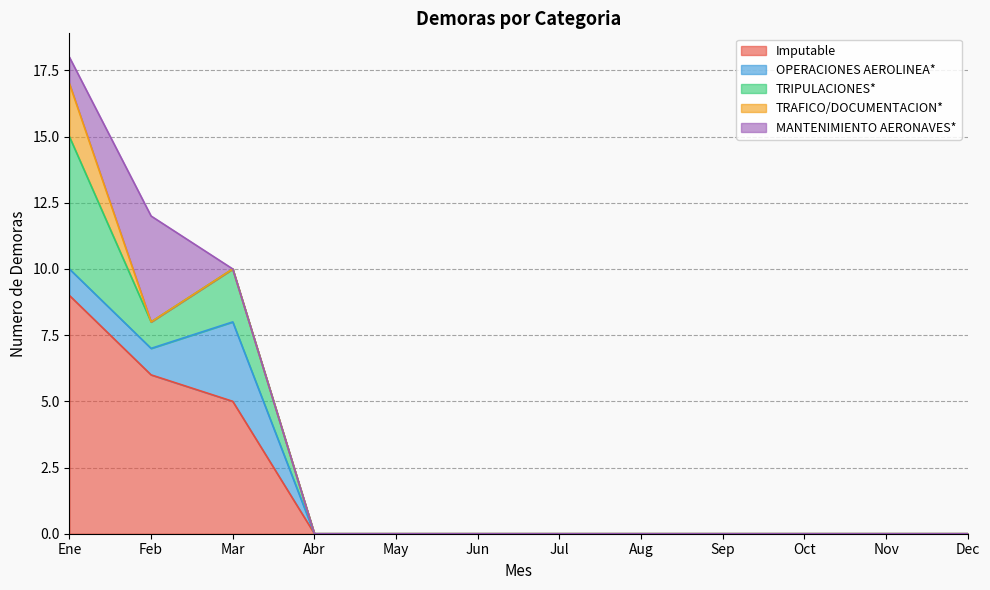

True or false: TRAFICO/DOCUMENTACION* and Imputable intersect in this chart.

False